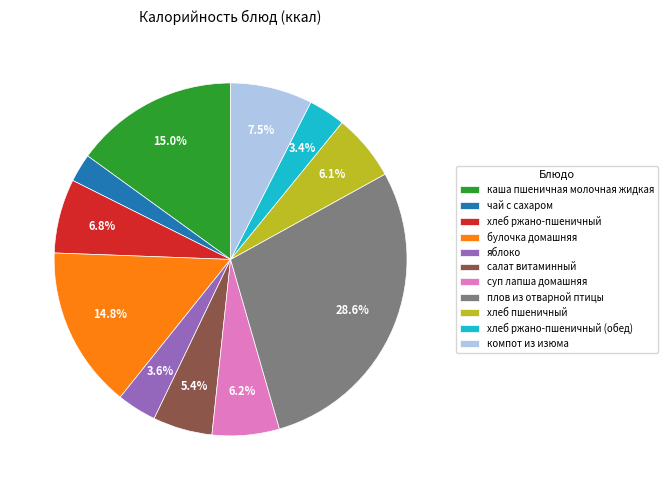

What portion of the pie excludes каша пшеничная молочная жидкая?

85.0%